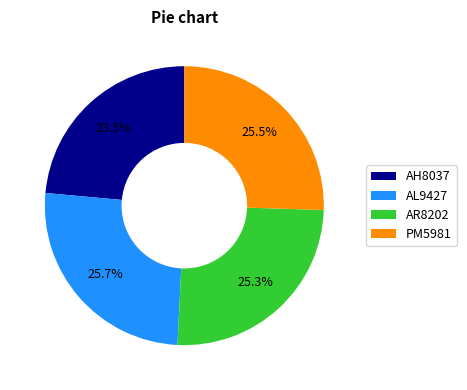

Do AL9427 and AH8037 together represent more than half of the pie?

No